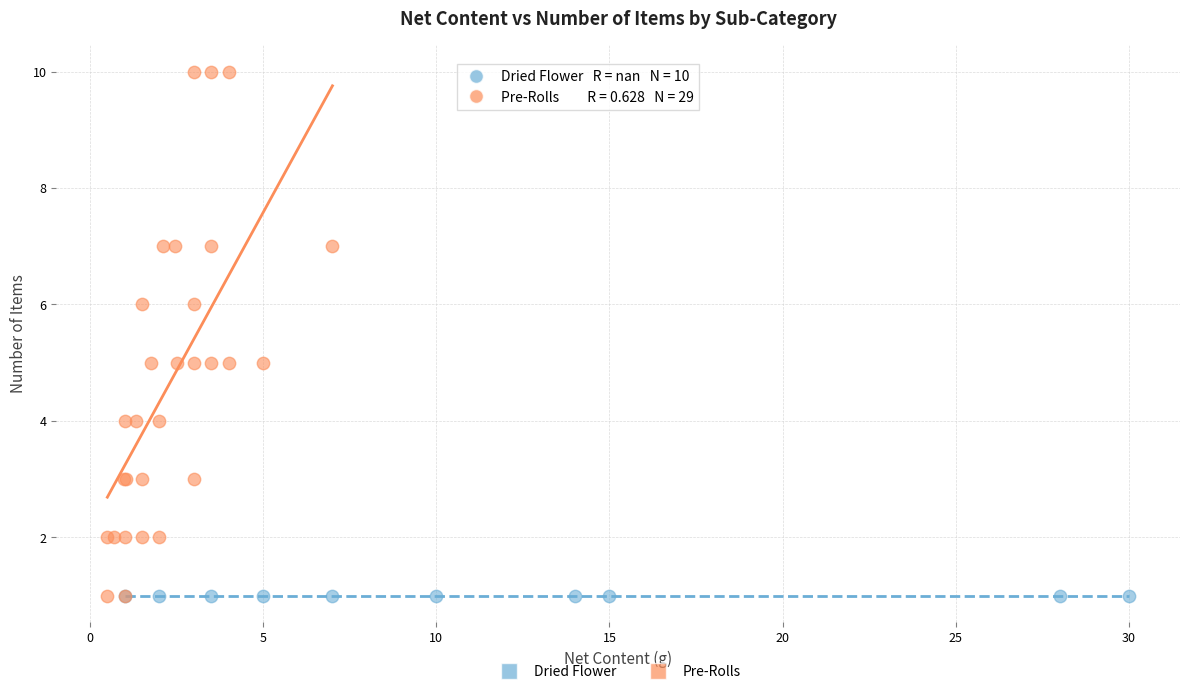

Which series reaches the maximum Y coordinate?

Pre-Rolls